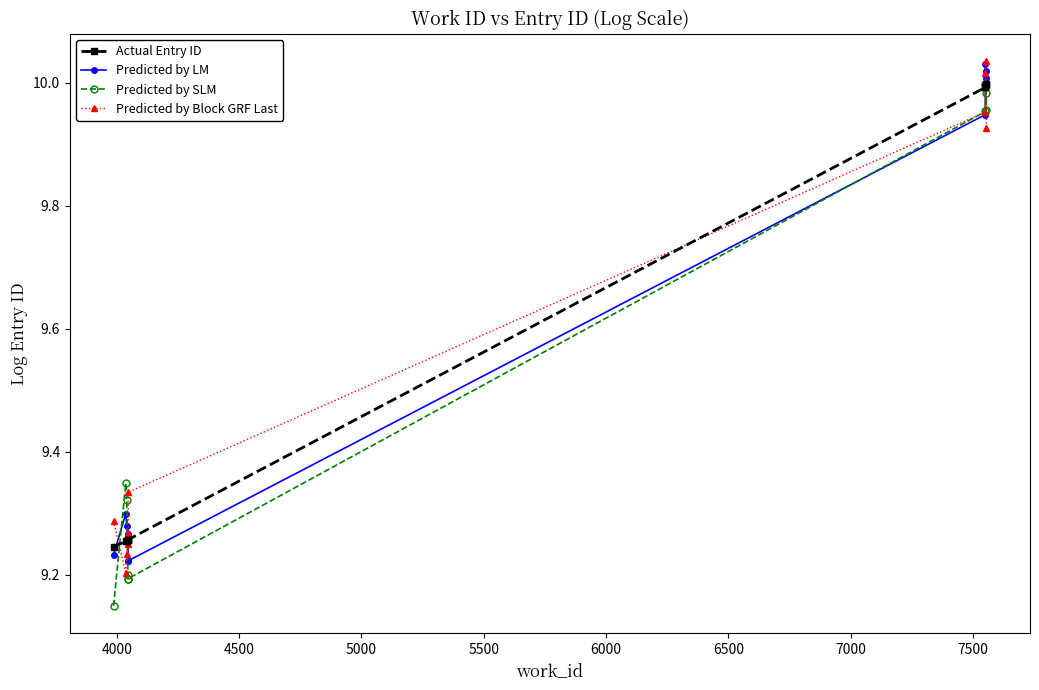

What is the difference between the second highest and second lowest values in the Predicted by SLM series?

0.8